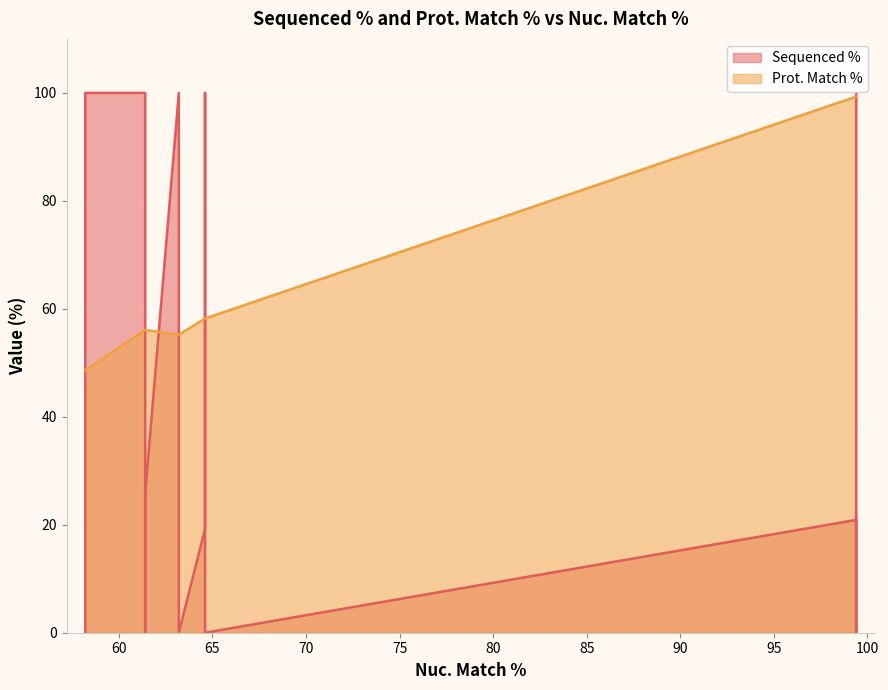

Which series has the largest total across all categories?

Prot. Match %